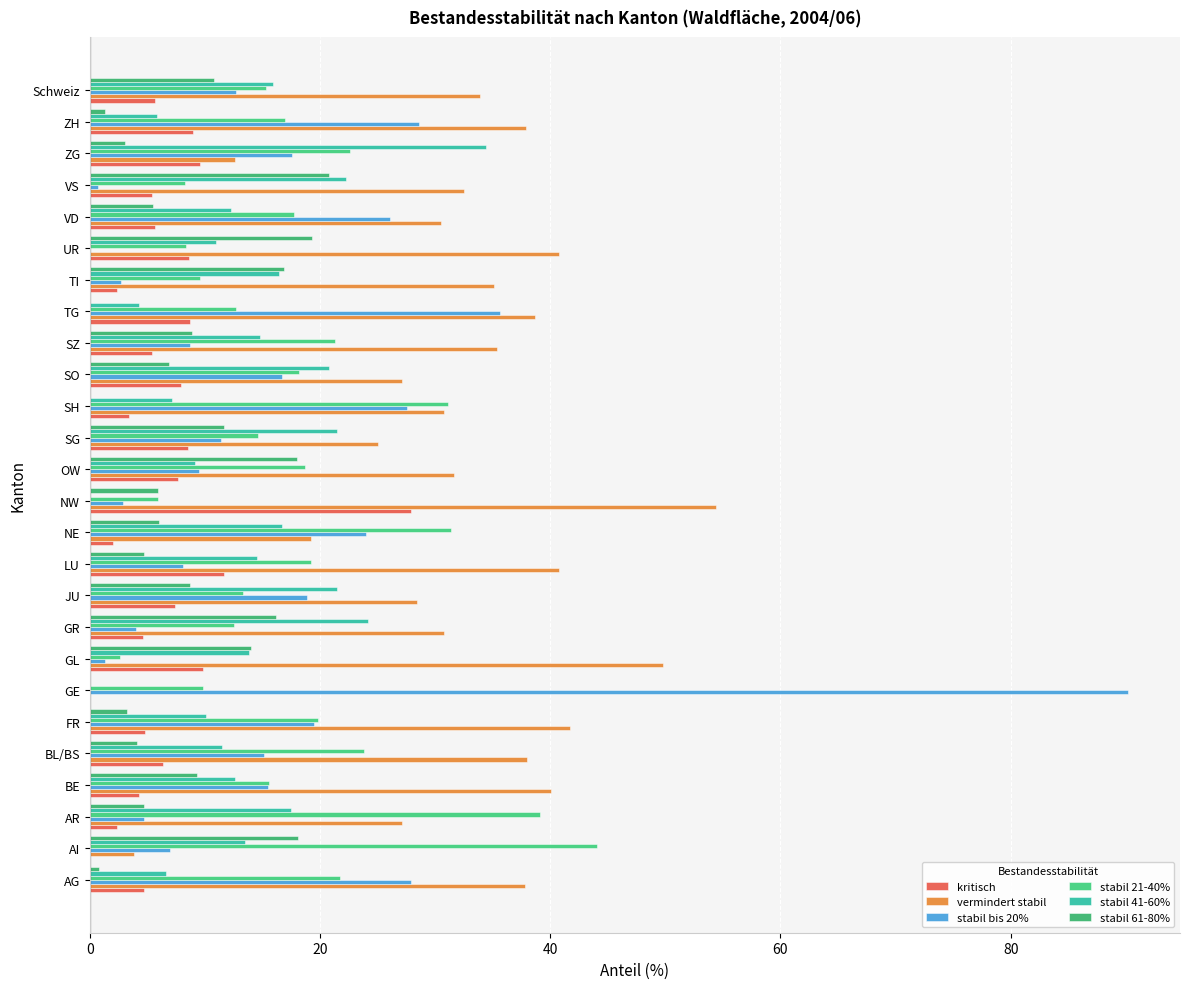

Reading left to right, extract all data points from this chart.

kritisch: 4.7	0.0	2.4	4.3	6.4	4.8	0.0	9.8	4.6	7.4	11.7	2.0	27.9	7.7	8.5	3.4	7.9	5.4	8.7	2.4	8.6	5.7	5.4	9.6	9.0	5.7
vermindert stabil: 37.8	3.8	27.1	40.1	38.0	41.7	0.0	49.8	30.8	28.4	40.8	19.2	54.4	31.6	25.0	30.8	27.1	35.4	38.7	35.1	40.8	30.5	32.5	12.6	37.9	33.9
stabil bis 20%: 27.9	7.0	4.7	15.5	15.1	19.5	90.2	1.3	4.0	18.9	8.1	24.0	2.9	9.5	11.4	27.6	16.7	8.7	35.6	2.7	0.0	26.1	0.7	17.6	28.6	12.7
stabil 21-40%: 21.7	44.1	39.1	15.6	23.8	19.8	9.8	2.6	12.5	13.3	19.2	31.4	5.9	18.7	14.6	31.1	18.2	21.3	12.7	9.6	8.4	17.7	8.3	22.6	17.0	15.3
stabil 41-60%: 6.6	13.5	17.5	12.6	11.5	10.1	0.0	13.8	24.2	21.5	14.5	16.7	0.0	9.1	21.5	7.1	20.8	14.8	4.3	16.4	11.0	12.3	22.3	34.4	5.8	15.9
stabil 61-80%: 0.8	18.1	4.7	9.3	4.1	3.2	0.0	14.0	16.2	8.7	4.7	6.0	5.9	18.0	11.7	0.0	6.9	8.9	0.0	16.9	19.3	5.5	20.8	3.1	1.3	10.8